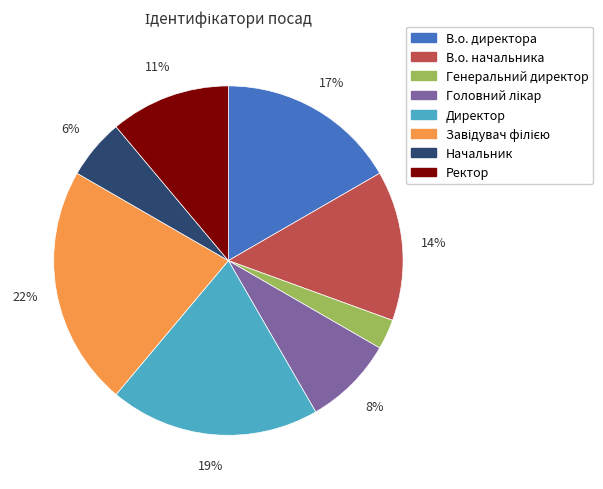

True or false: Директор accounts for 19% of the total.

True